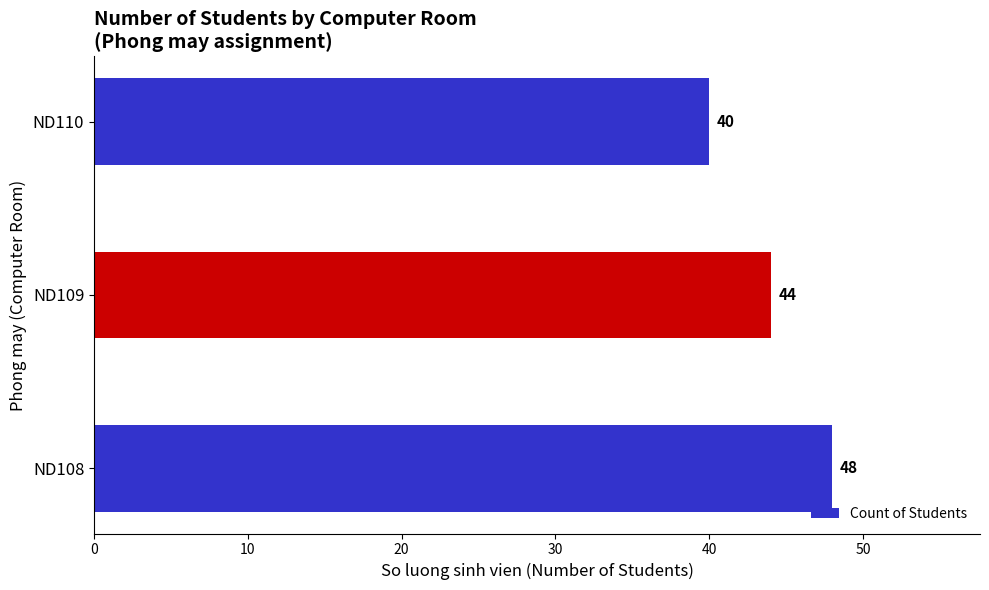

Is it true that the value at ND110 is 40?

True